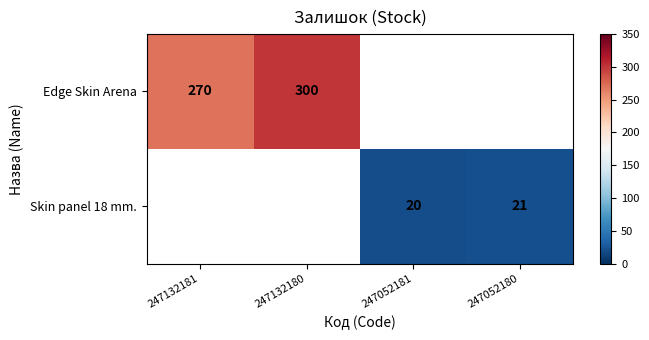

At how many categories does at least one series exceed 243?

2